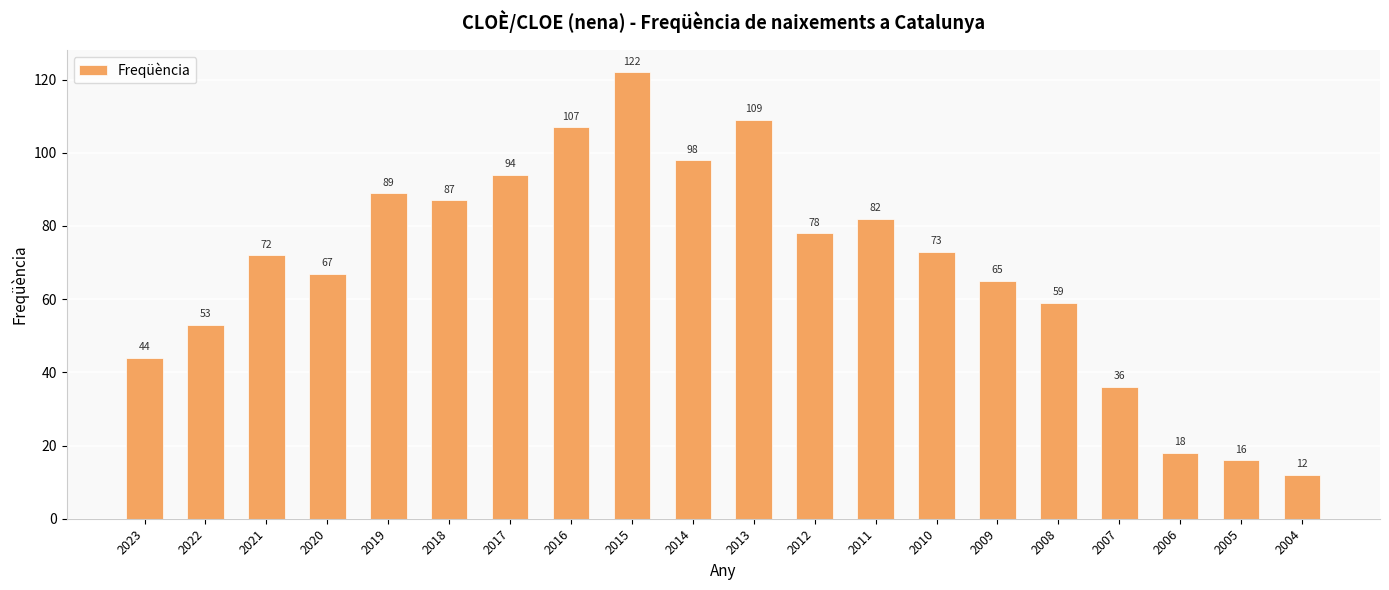

Does the chart contain any negative values?

No